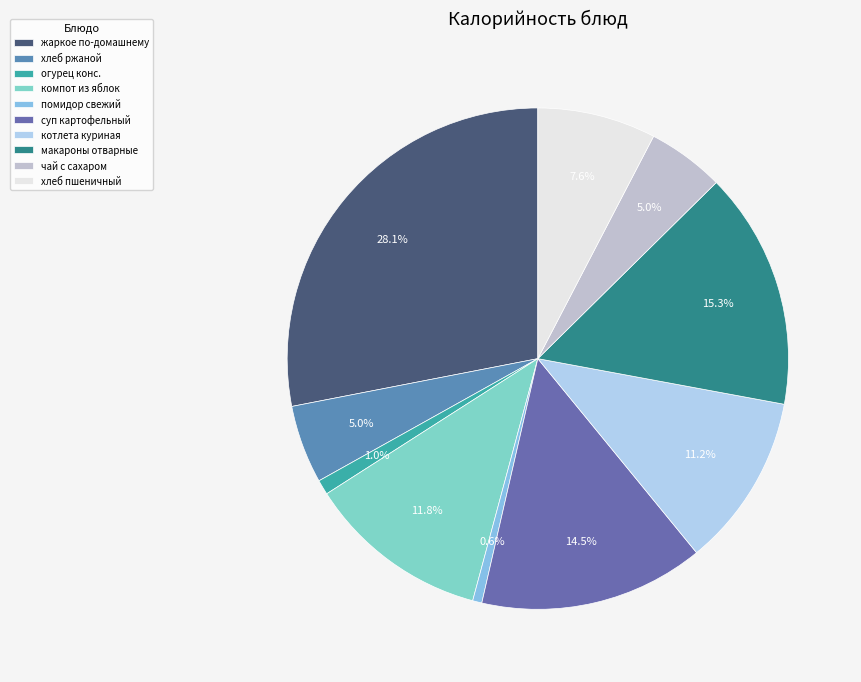

Is there any slice that represents more than half of the pie?

No